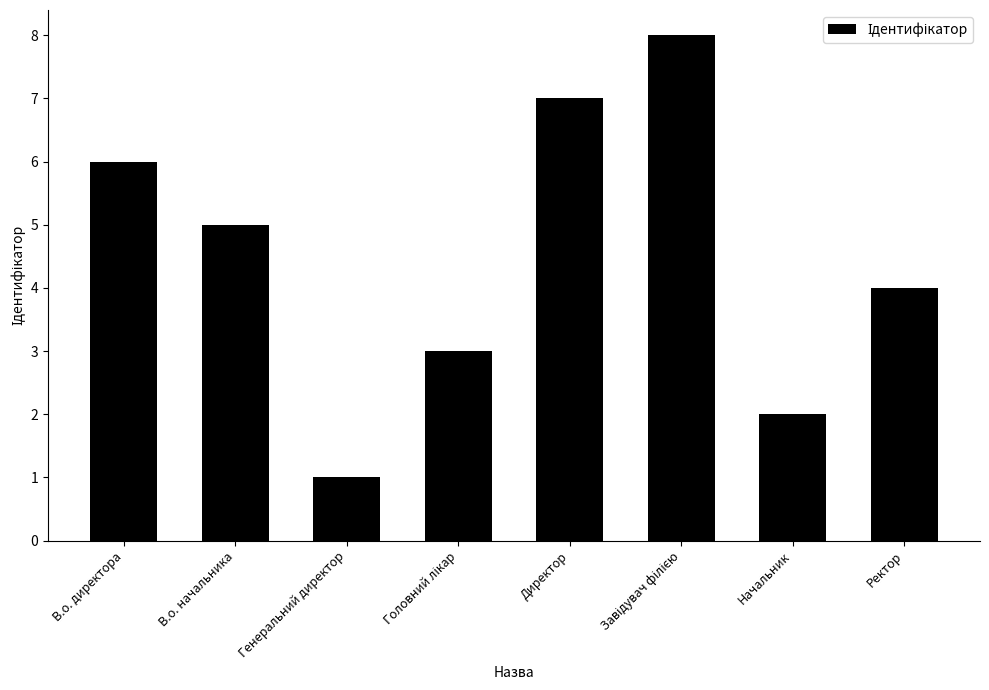

The chart shows a value of 1 at Начальник. True or false?

False